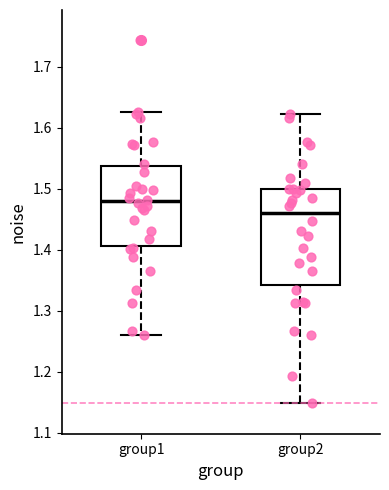

Which box has the lowest median line?

group2